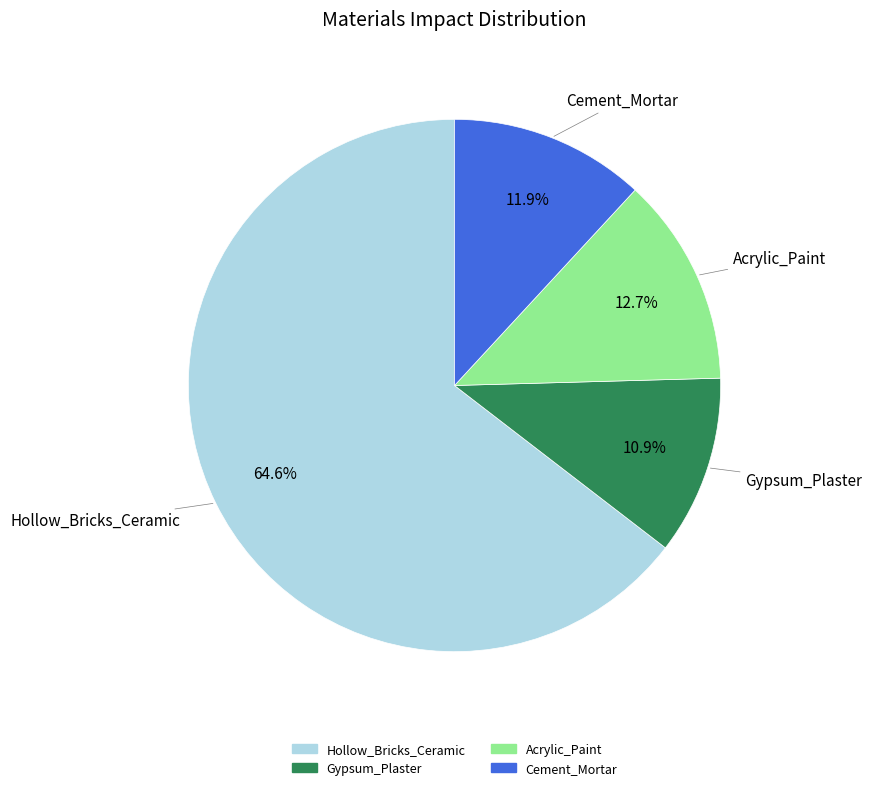

To the nearest percent, what is the difference between the Hollow_Bricks_Ceramic and Gypsum_Plaster slice percentages?

54%